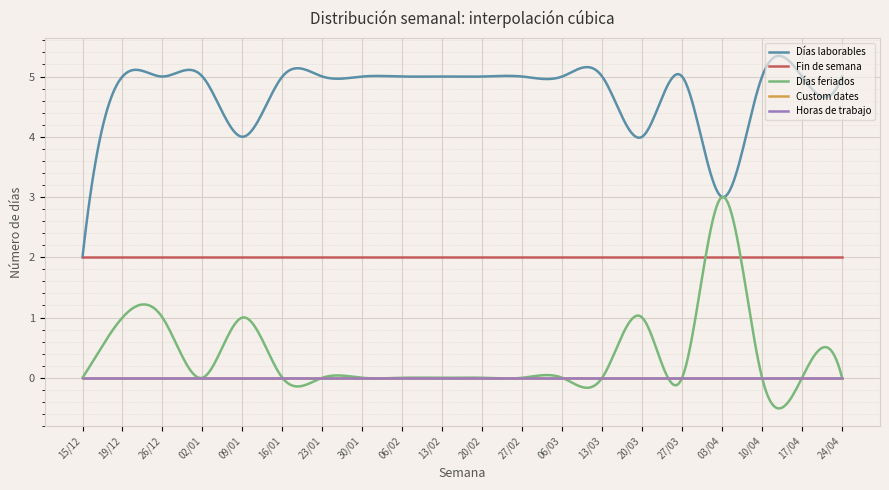

Reading left to right, transcribe all the data shown in this chart.

Días laborables: 2	5	5	5	4	5	5	5	5	5	5	5	5	5	4	5	3	5	5	5
Fin de semana: 2	2	2	2	2	2	2	2	2	2	2	2	2	2	2	2	2	2	2	2
Días feriados: 0	1	1	0	1	0	0	0	0	0	0	0	0	0	1	0	3	0	0	0
Custom dates: 0	0	0	0	0	0	0	0	0	0	0	0	0	0	0	0	0	0	0	0
Horas de trabajo: 0	0	0	0	0	0	0	0	0	0	0	0	0	0	0	0	0	0	0	0